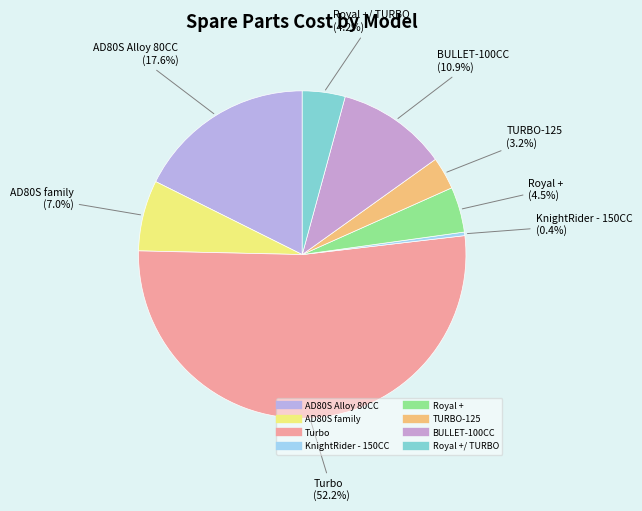

How many slices are in this pie chart?

8